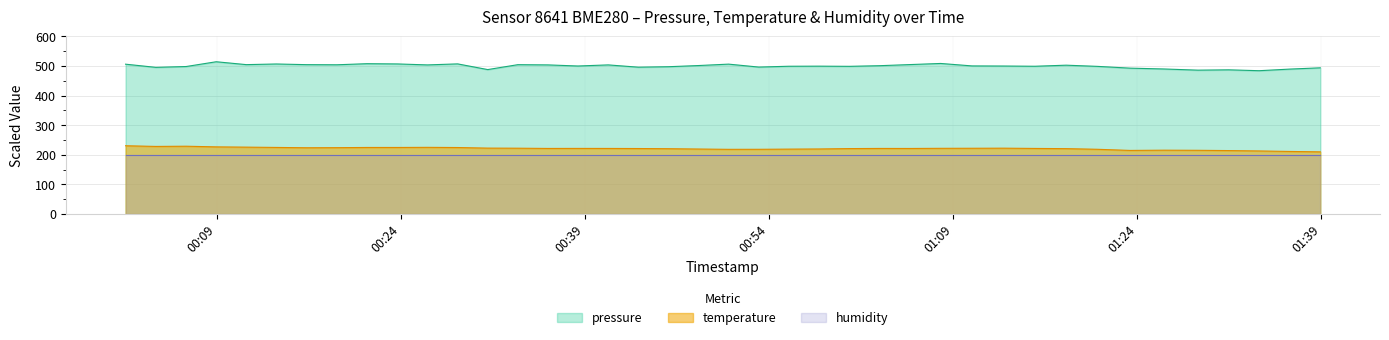

Which series has the largest total across all categories?

pressure